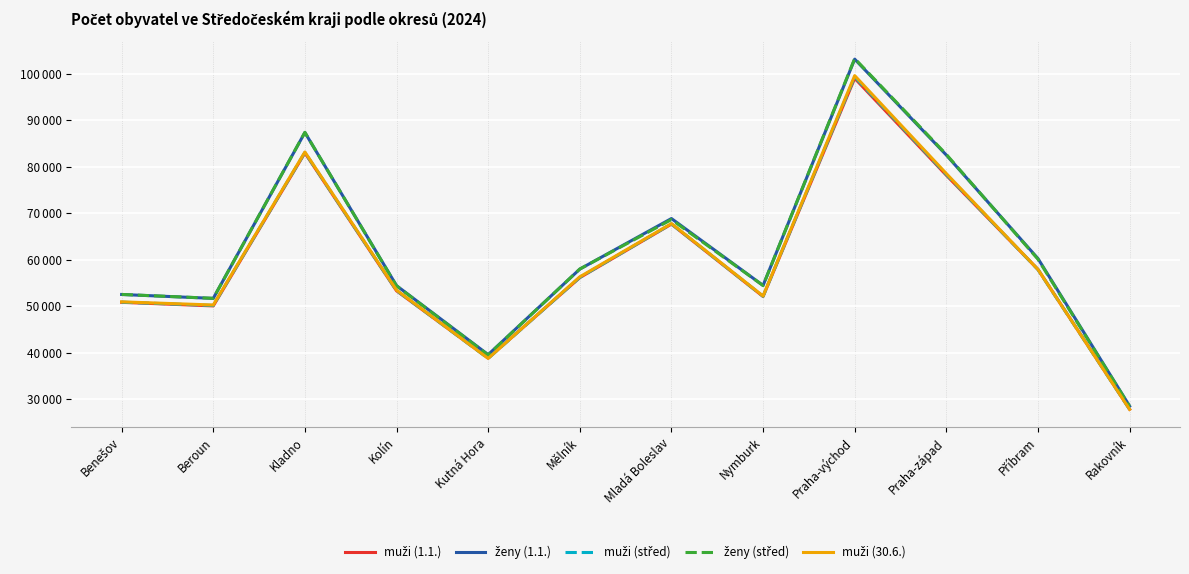

Is the value of muži (1.1.) at Mělník greater than the value of muži (30.6.) at Mělník?

No